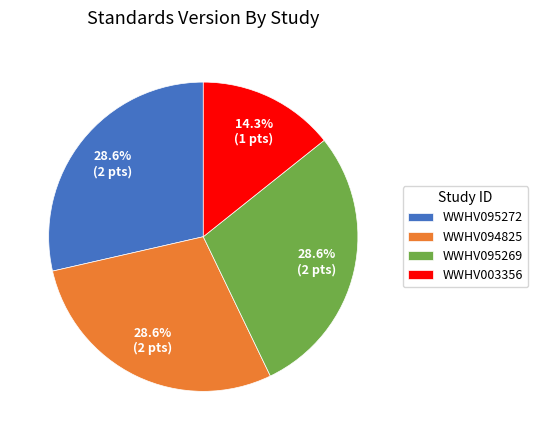

Approximately how many times larger is the value at WWHV095272 compared to WWHV003356?

2.0